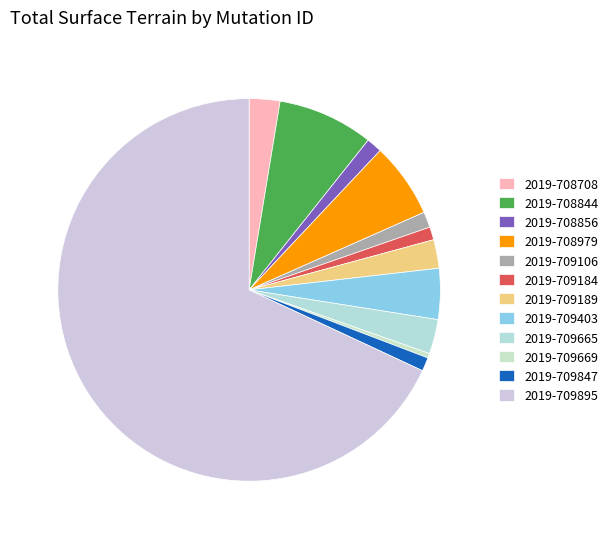

What percentage is the 2019-709895 slice, to the nearest percent?

68%